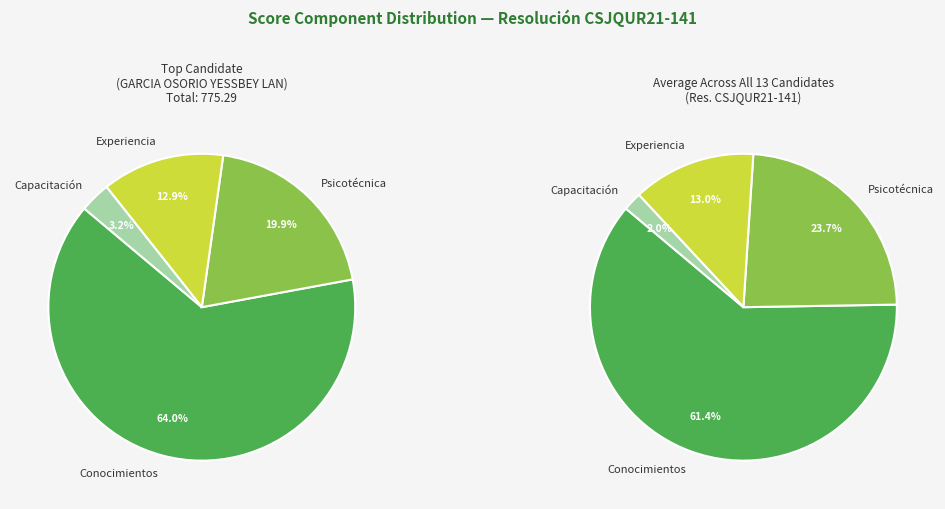

The Experiencia Adicional y Docencia slice represents 13% of the pie. True or false?

True